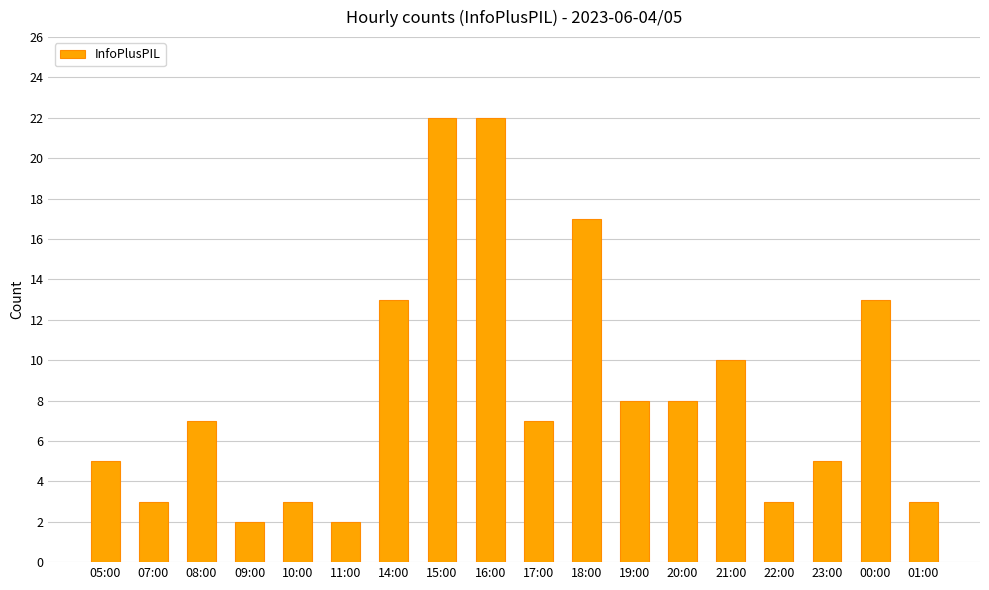

What position from the left is 09:00?

4